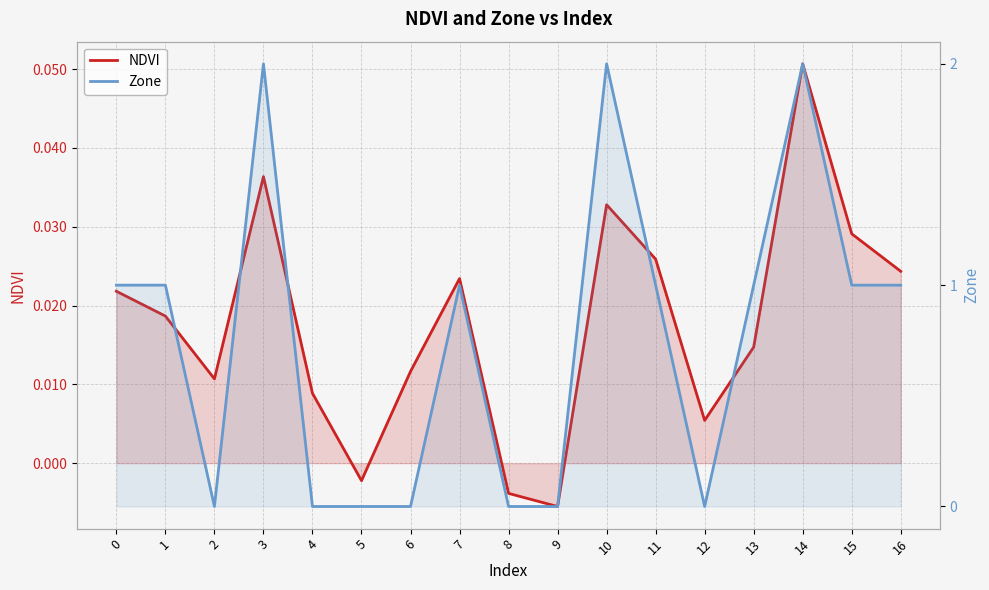

At which category is the sum across all series the highest?

14